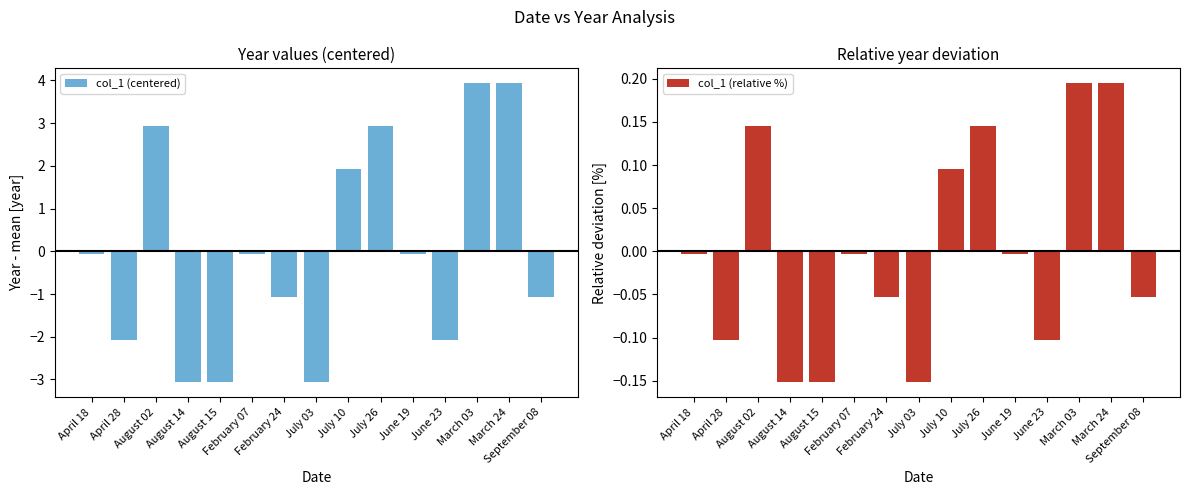

What are all the series names shown in the legend?

col_1 (centered), col_1 (relative %)